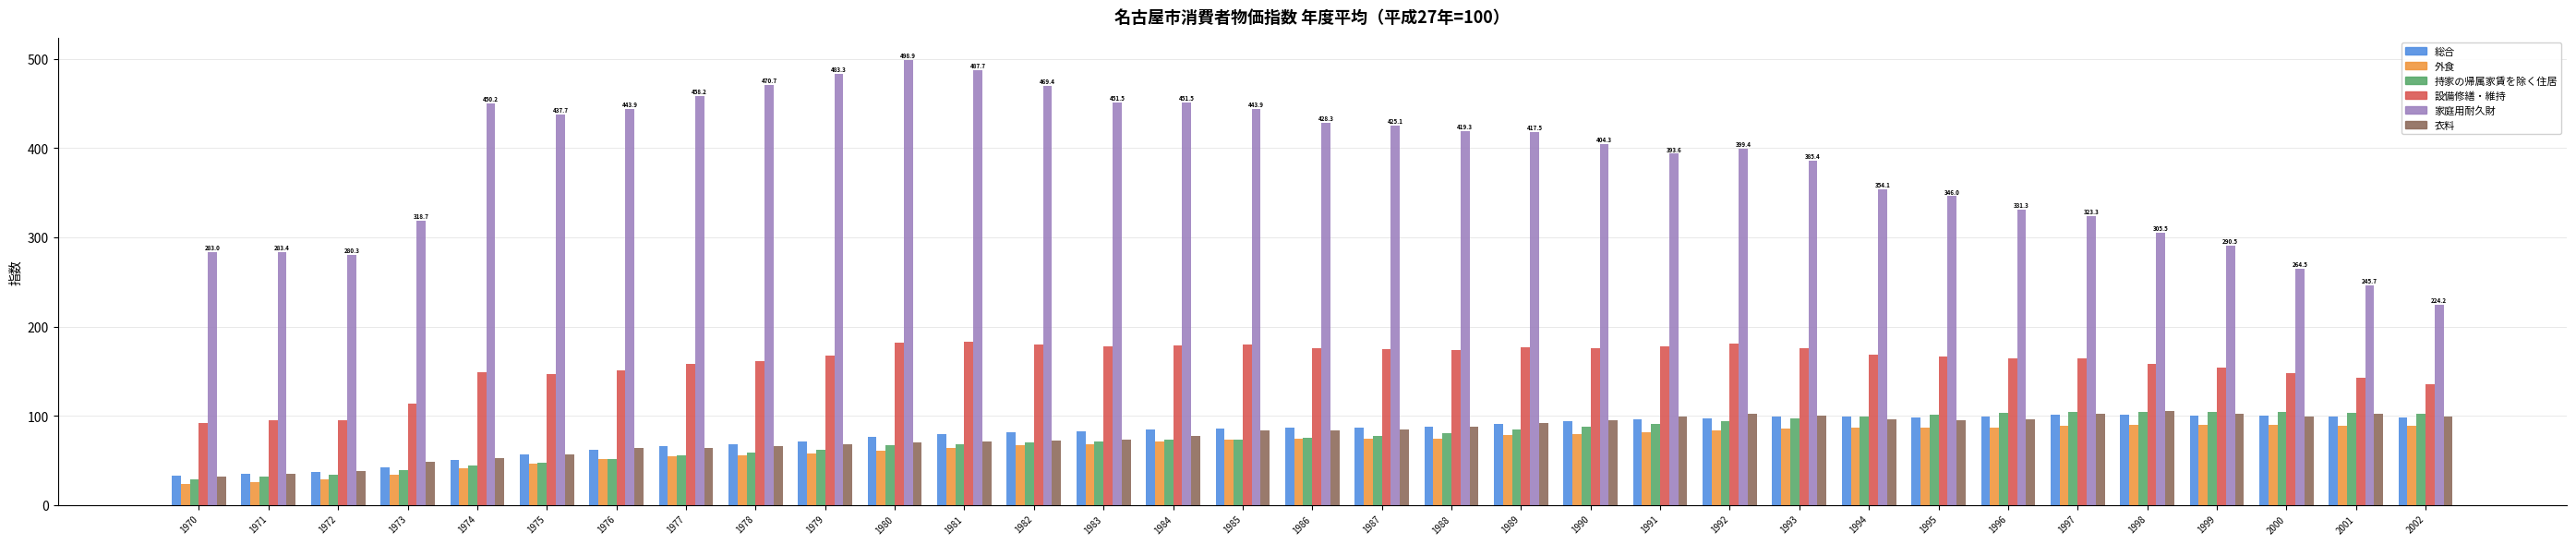

How many groups of bars are there?

33